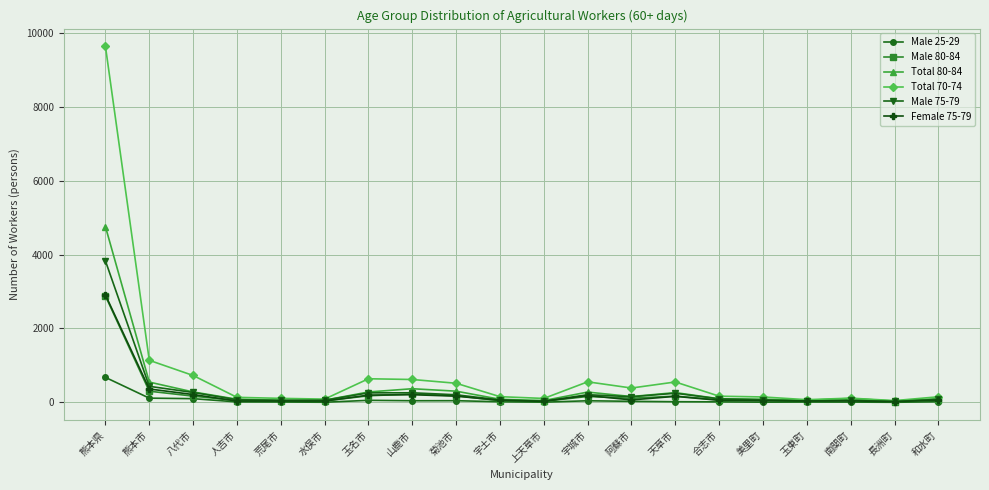

At which category is the sum across all series the highest?

熊本県